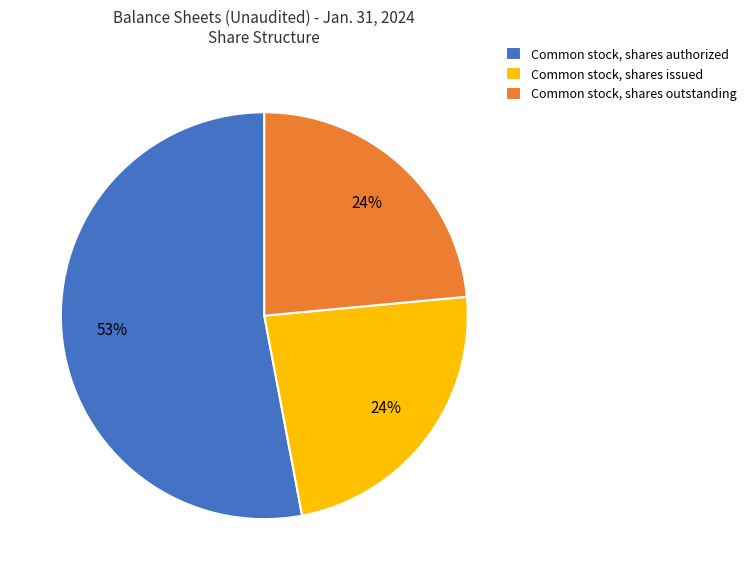

Is Common stock, shares authorized the majority of the pie?

Yes